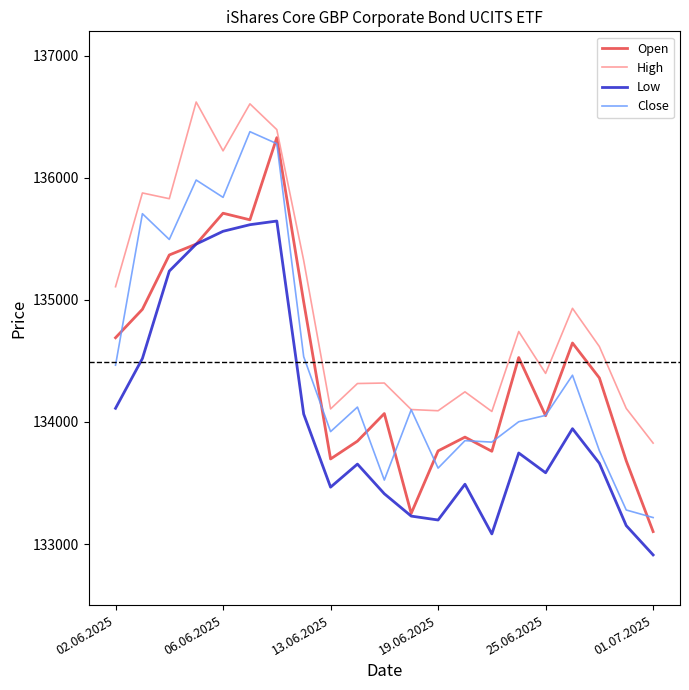

What is the difference between the maximum and minimum values in the Open series?

3227